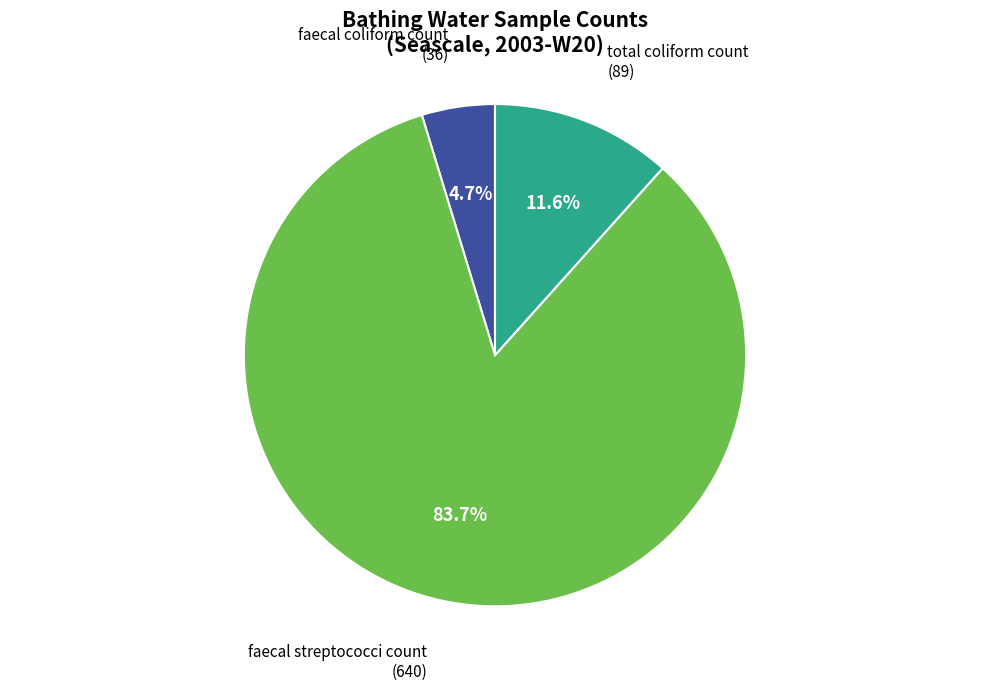

Does any single category account for the majority?

Yes